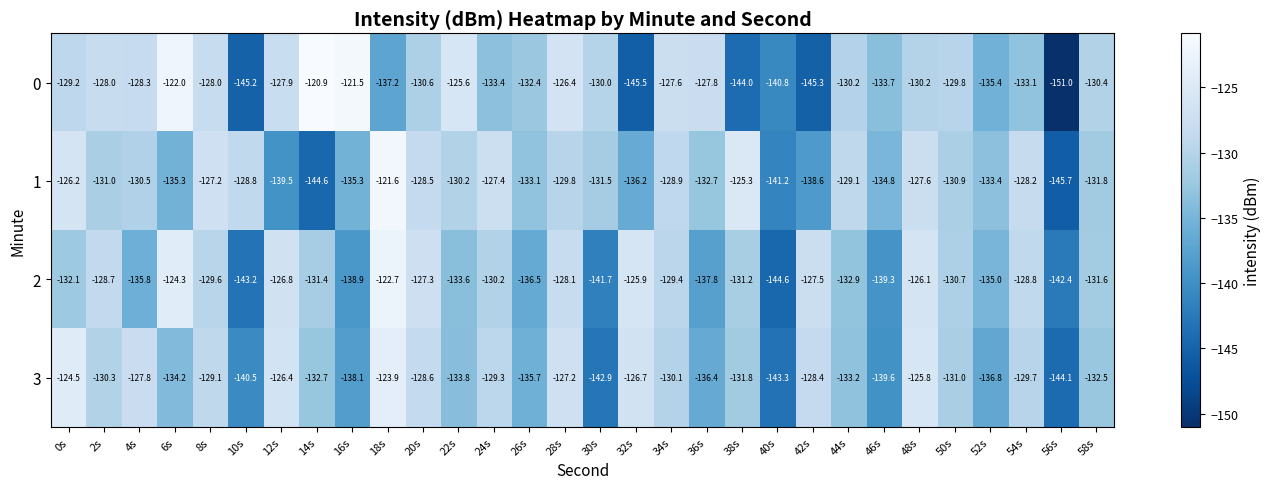

What is the total value across all series at 14s?

-529.6